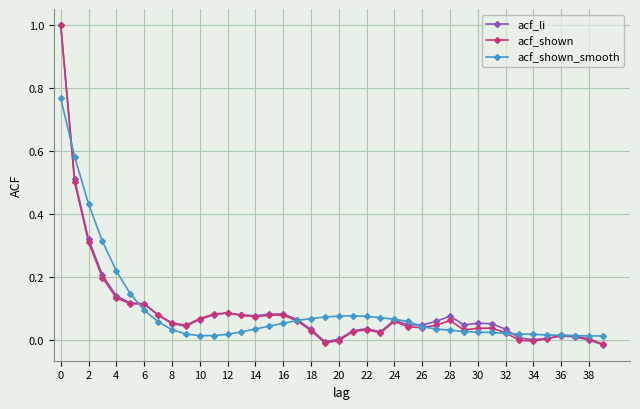

Does the chart display data point markers on the line(s)?

Yes